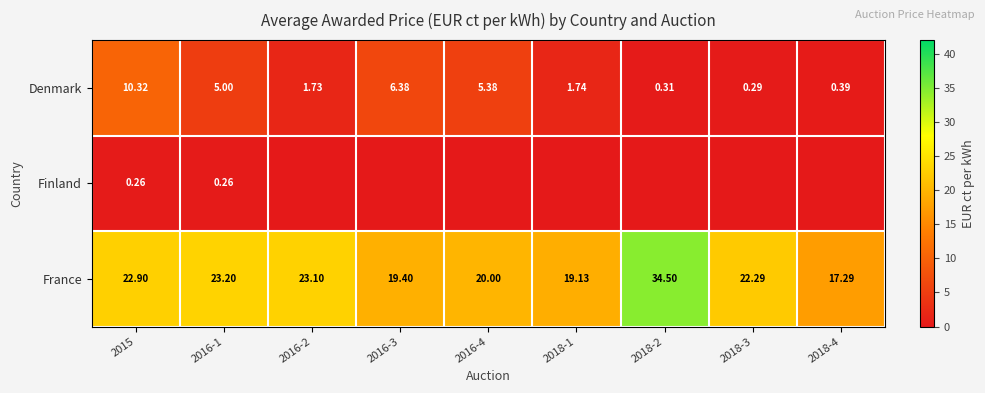

Where does the Denmark series first go above 1?

2015